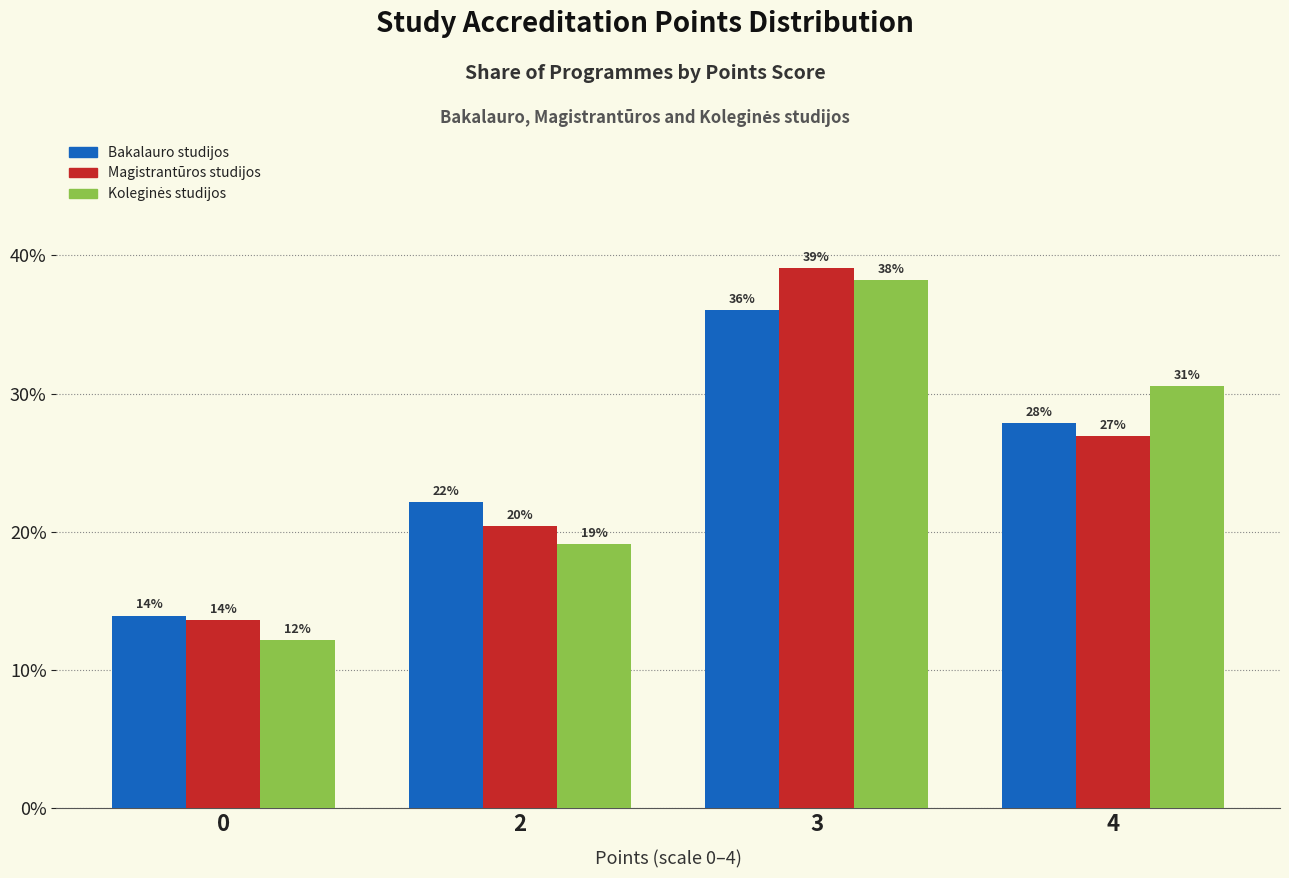

What is the sum of the Bakalauro studijos values at 4 and 0?

41.8